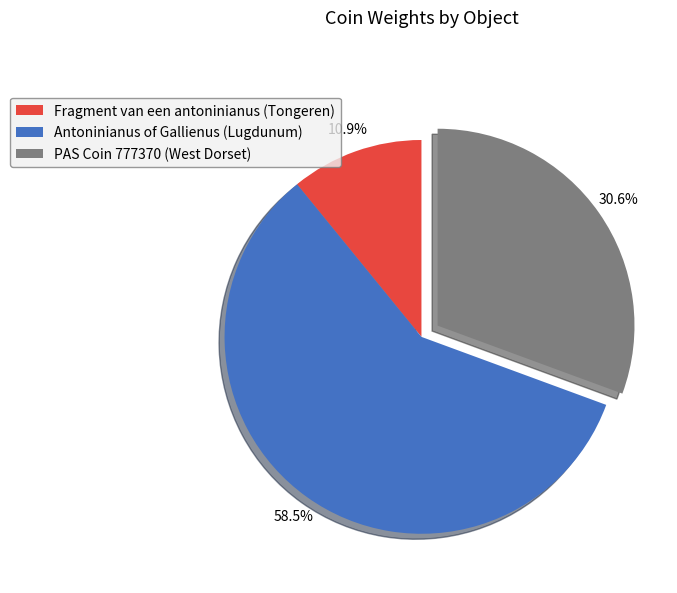

Which slice represents more than half of the pie?

Antoninianus of Gallienus (Lugdunum)